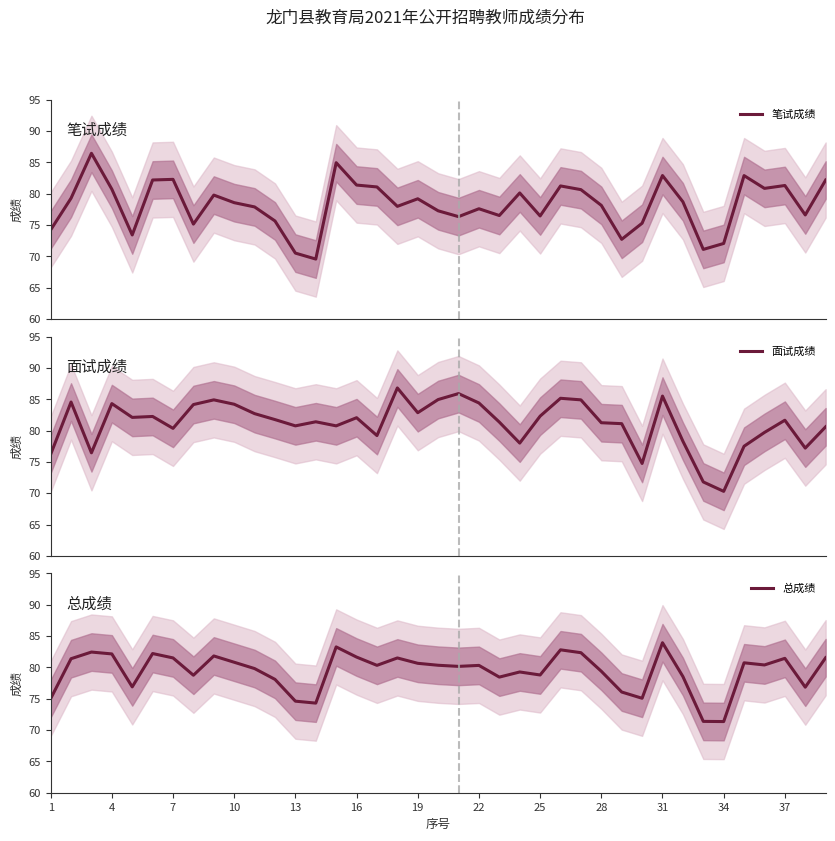

What is the maximum value for 笔试成绩?

86.5